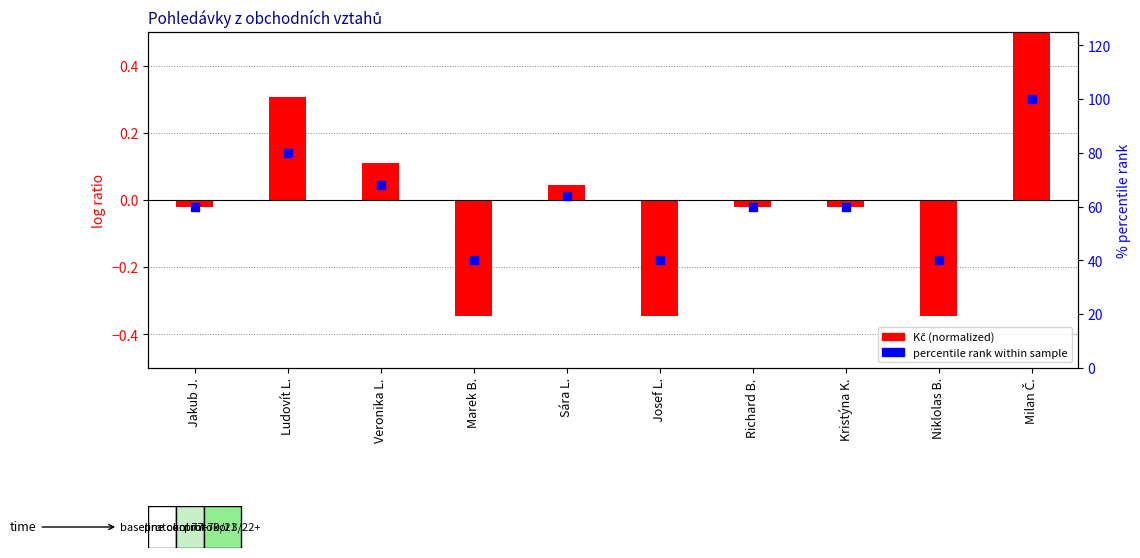

Which series contains the lowest Y value?

Kč (normalized)